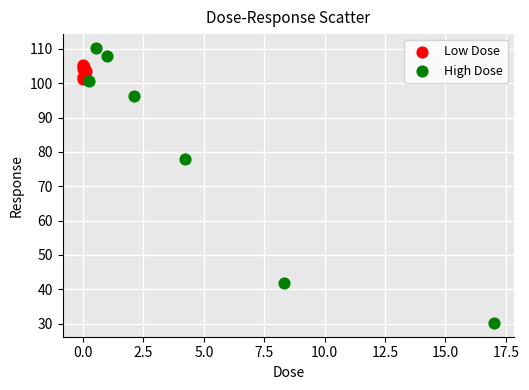

Which series contains the highest Y value?

High Dose